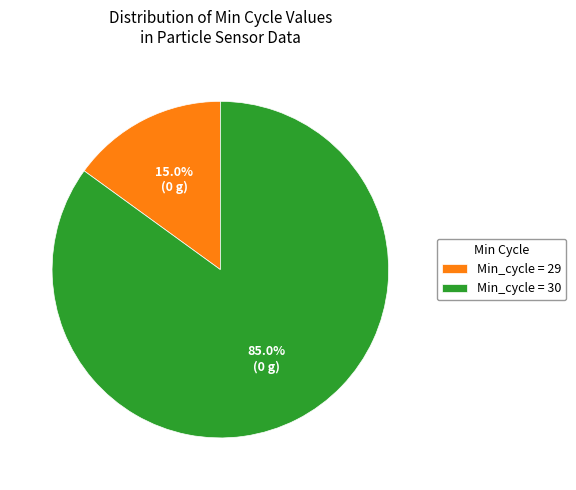

Does Min_cycle = 30 represent more than half of the total?

Yes